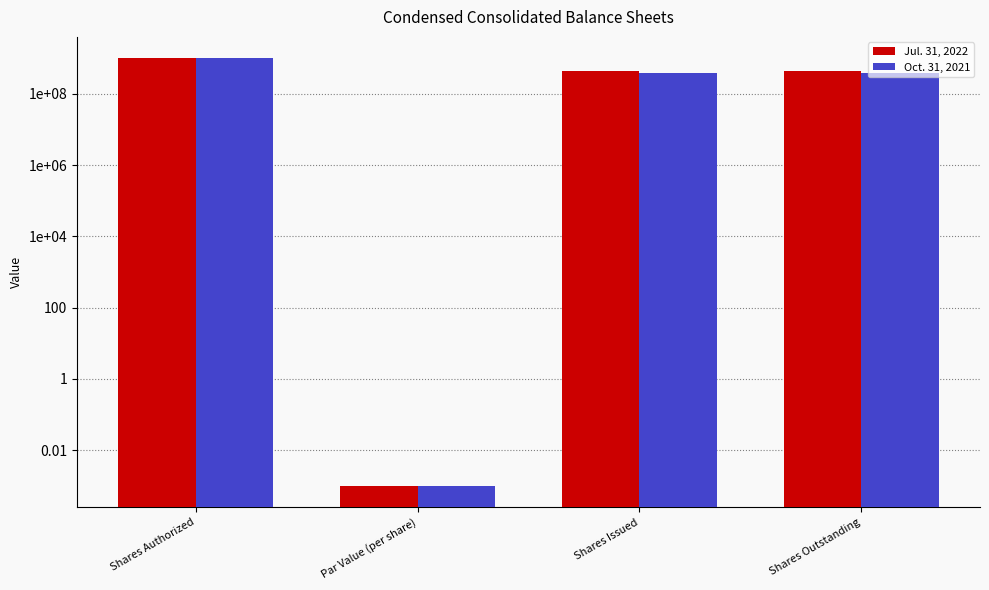

What is the highest value of the Jul. 31, 2022 series?

1000000000.0